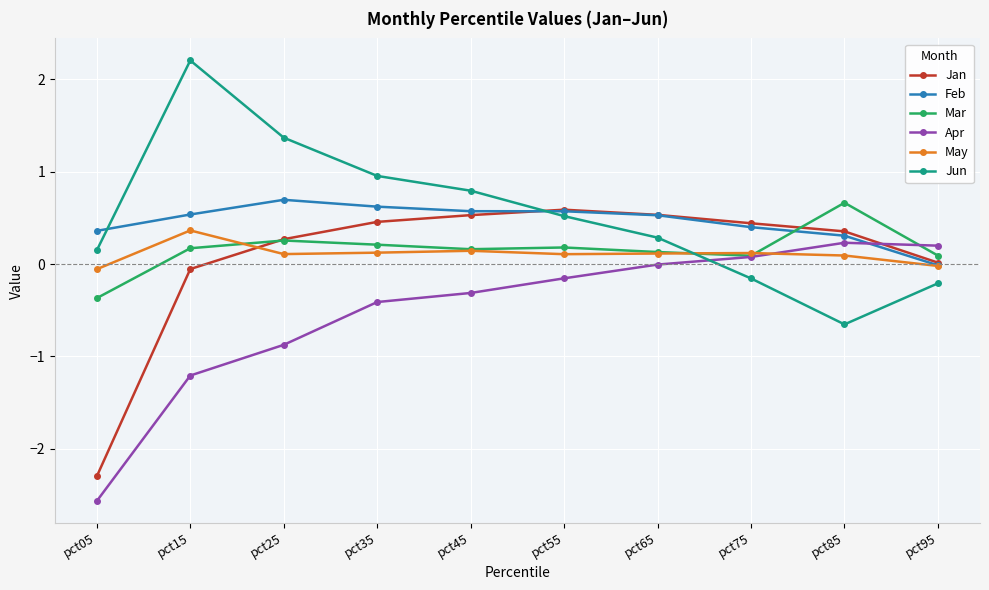

How many values in the Mar series are below 0?

1